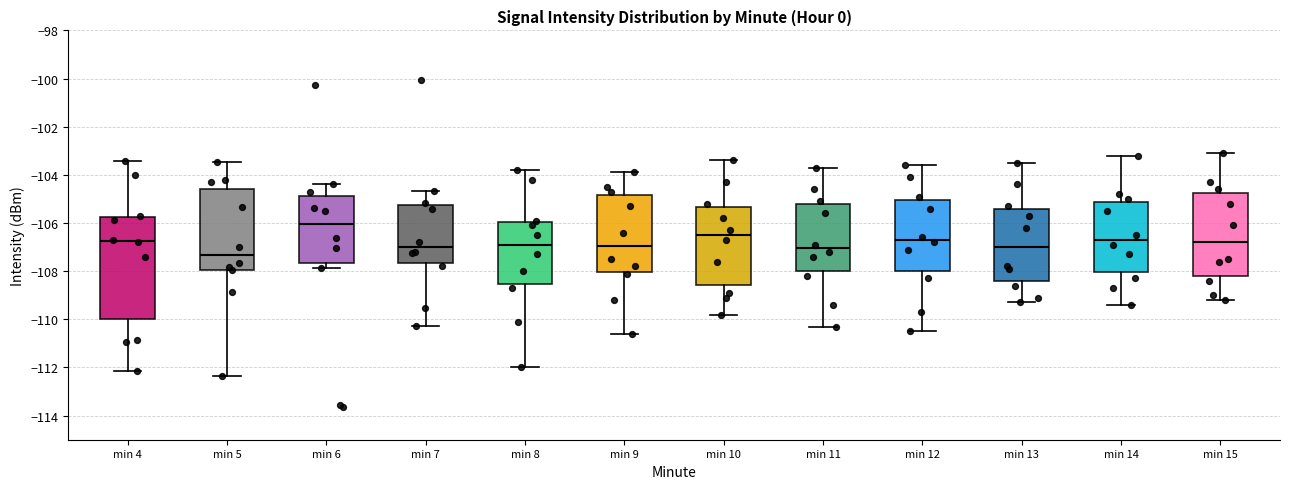

Reading left to right, read every box against the y-axis: the position of its median line, the range the box covers, and the ends of its whiskers. The values are not printed on the chart, so give them approximately, as read against the axis.

min 4: median -106.8, box -110.0 to -105.8, whiskers -112.2 to -103.4
min 5: median -107.4, box -108.0 to -104.6, whiskers -112.4 to -103.4
min 6: median -106.0, box -107.6 to -104.8, whiskers -107.8 to -104.4
min 7: median -107.0, box -107.6 to -105.2, whiskers -110.2 to -104.6
min 8: median -106.8, box -108.6 to -106.0, whiskers -112.0 to -103.8
min 9: median -107.0, box -108.0 to -104.8, whiskers -110.6 to -103.8
min 10: median -106.4, box -108.6 to -105.4, whiskers -109.8 to -103.4
min 11: median -107.0, box -108.0 to -105.2, whiskers -110.2 to -103.6
min 12: median -106.6, box -108.0 to -105.0, whiskers -110.4 to -103.6
min 13: median -107.0, box -108.4 to -105.4, whiskers -109.2 to -103.4
min 14: median -106.6, box -108.0 to -105.2, whiskers -109.4 to -103.2
min 15: median -106.8, box -108.2 to -104.8, whiskers -109.2 to -103.0